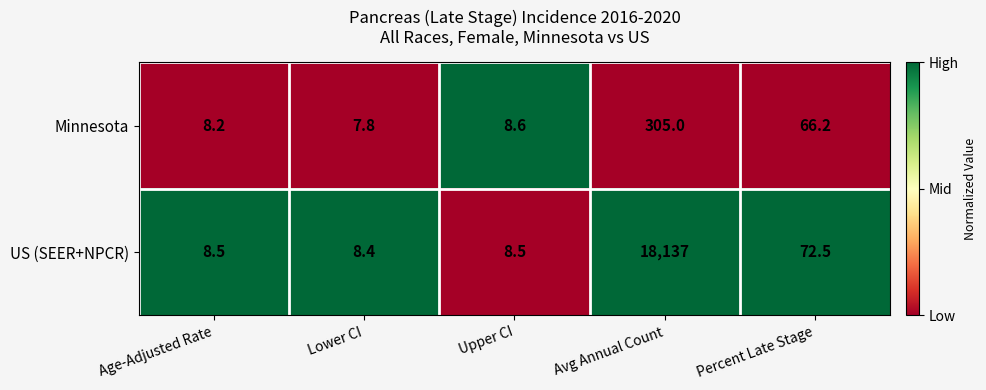

Which series has the largest range (max minus min)?

US (SEER+NPCR)